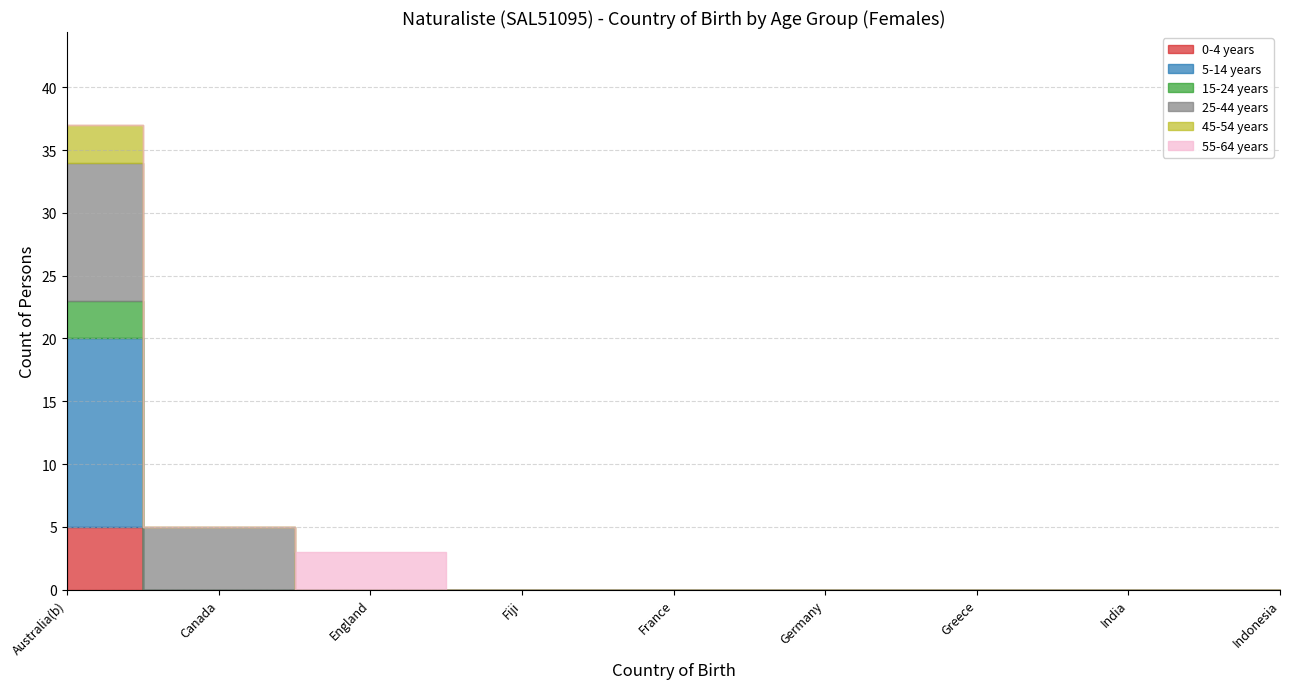

Is it true that 45-54 years equals 3 at Australia(b)?

True